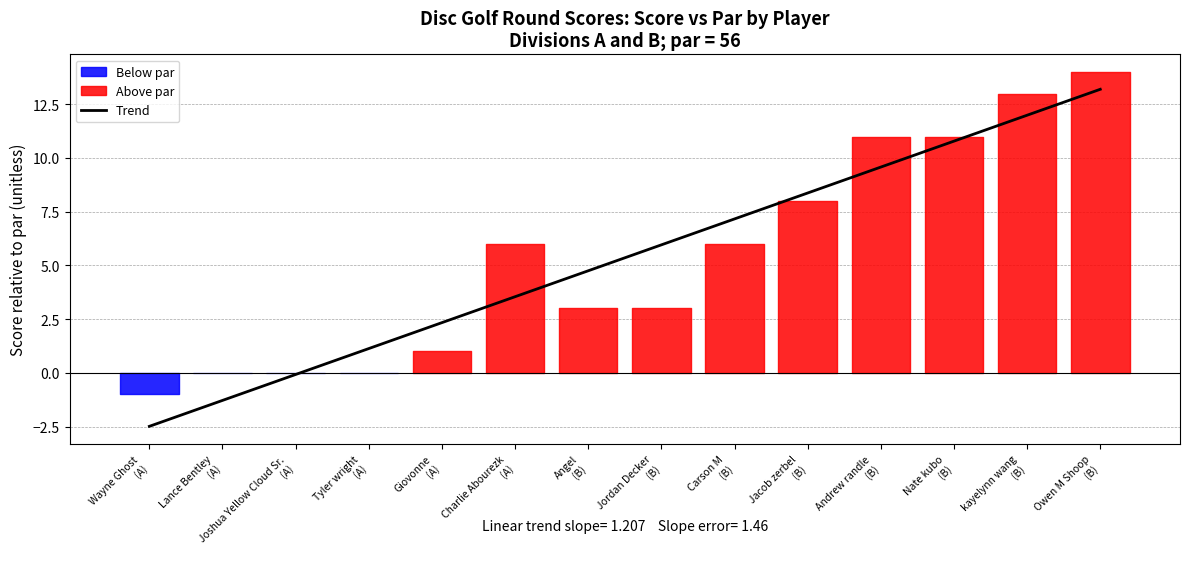

Is it true that the value at Wayne Ghost
(A) is -2.5?

True